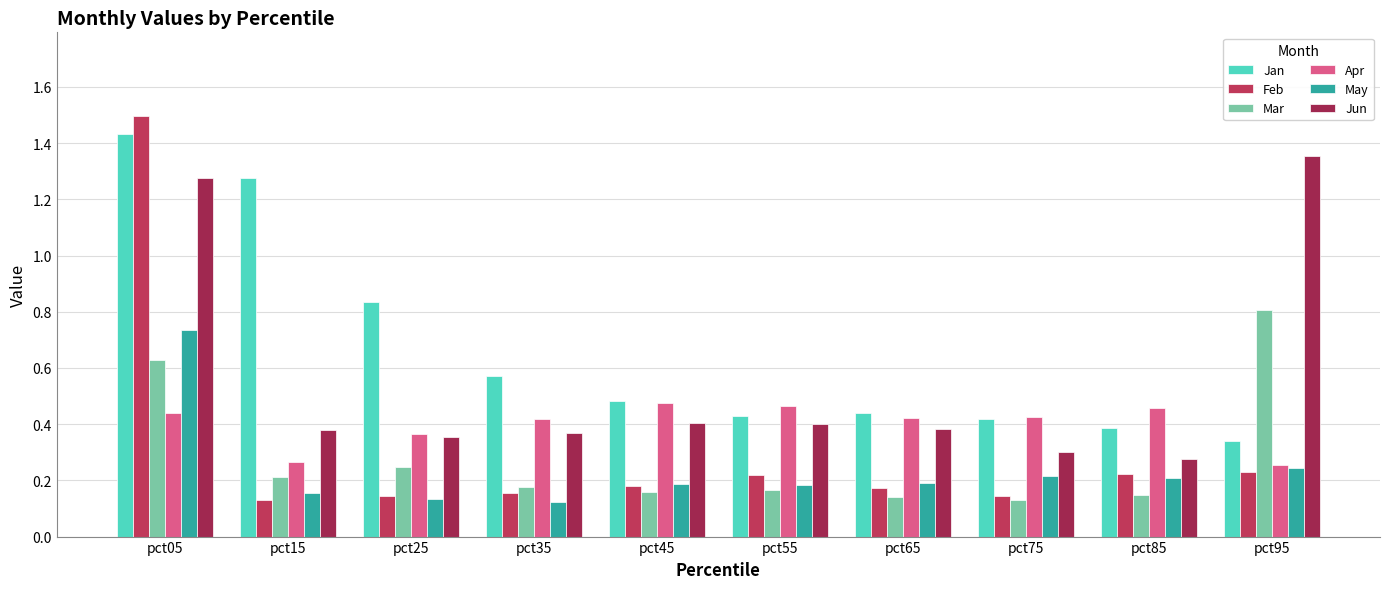

Where is Feb nearest to the value 0?

pct15